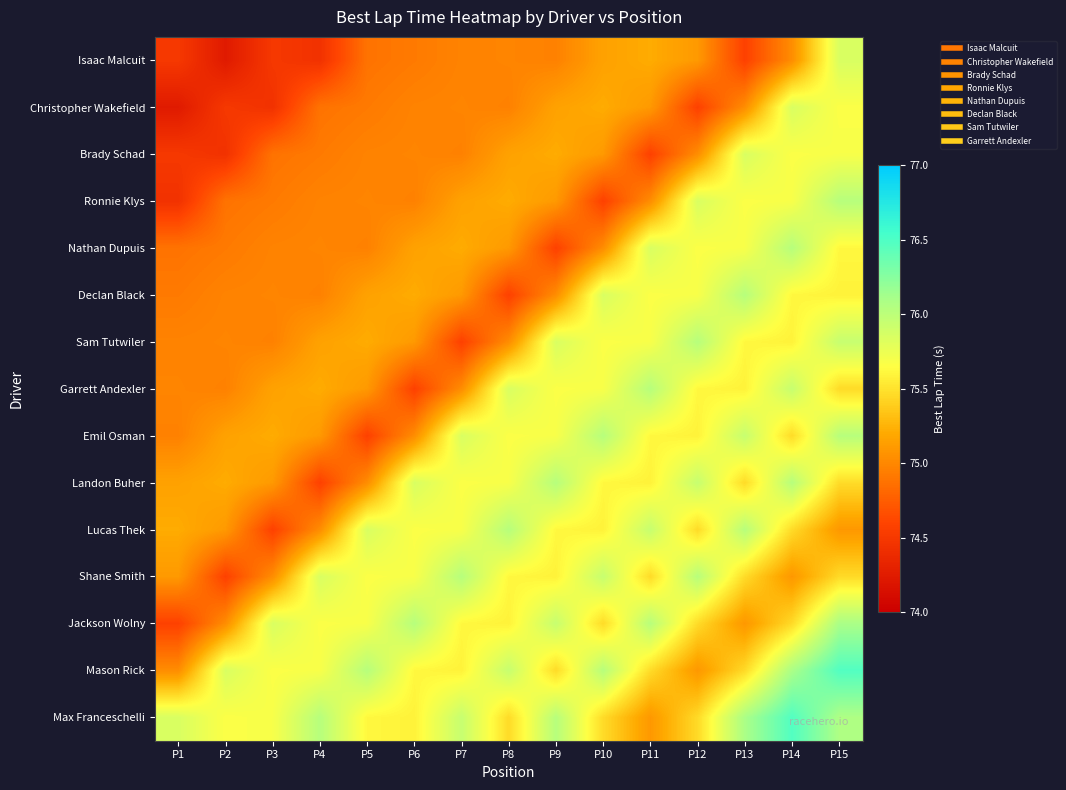

How many categories are shown in the chart?

15